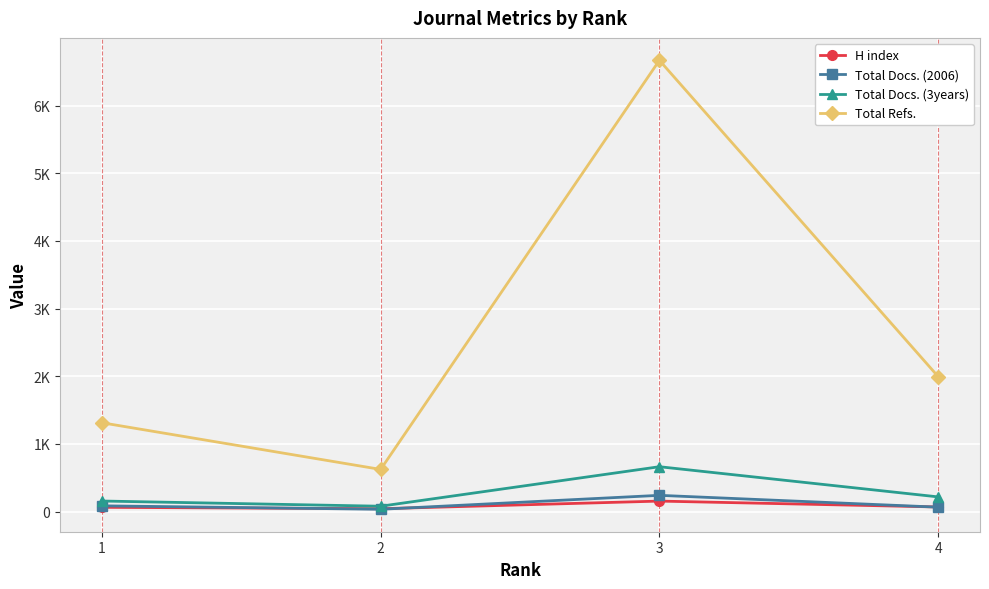

Rank the series by their maximum value, from highest to lowest.

Total Refs., Total Docs. (3years), Total Docs. (2006), H index